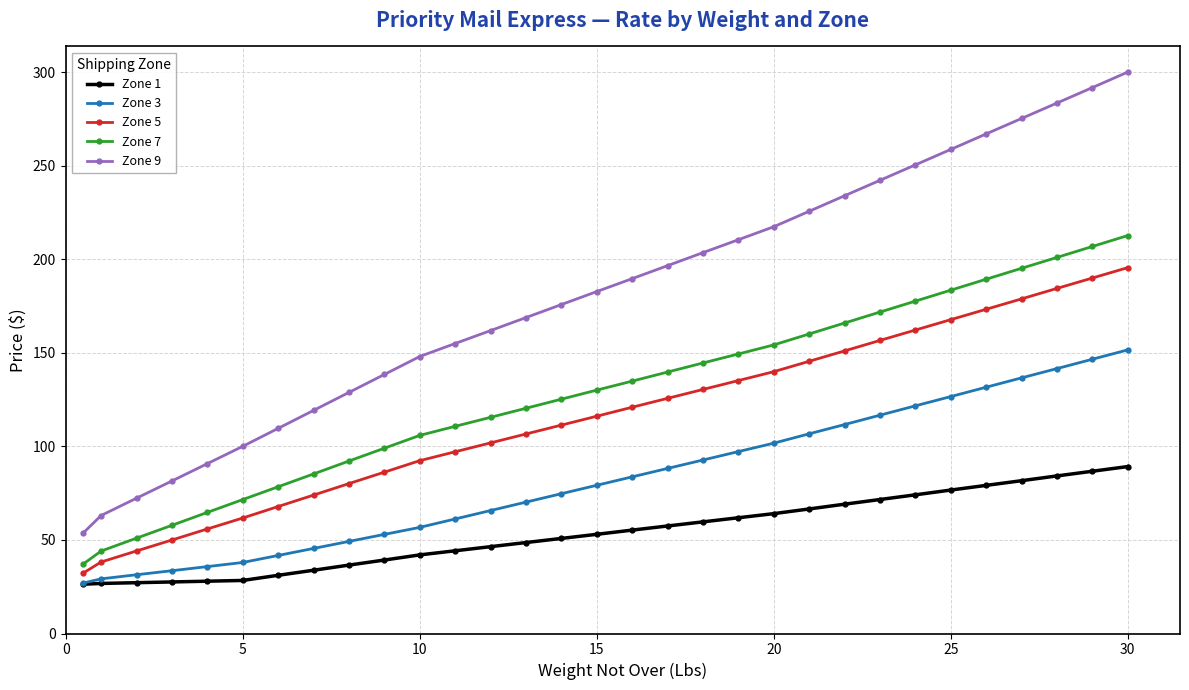

What is the value of the Zone 7 point at the 30th from the left?

206.8